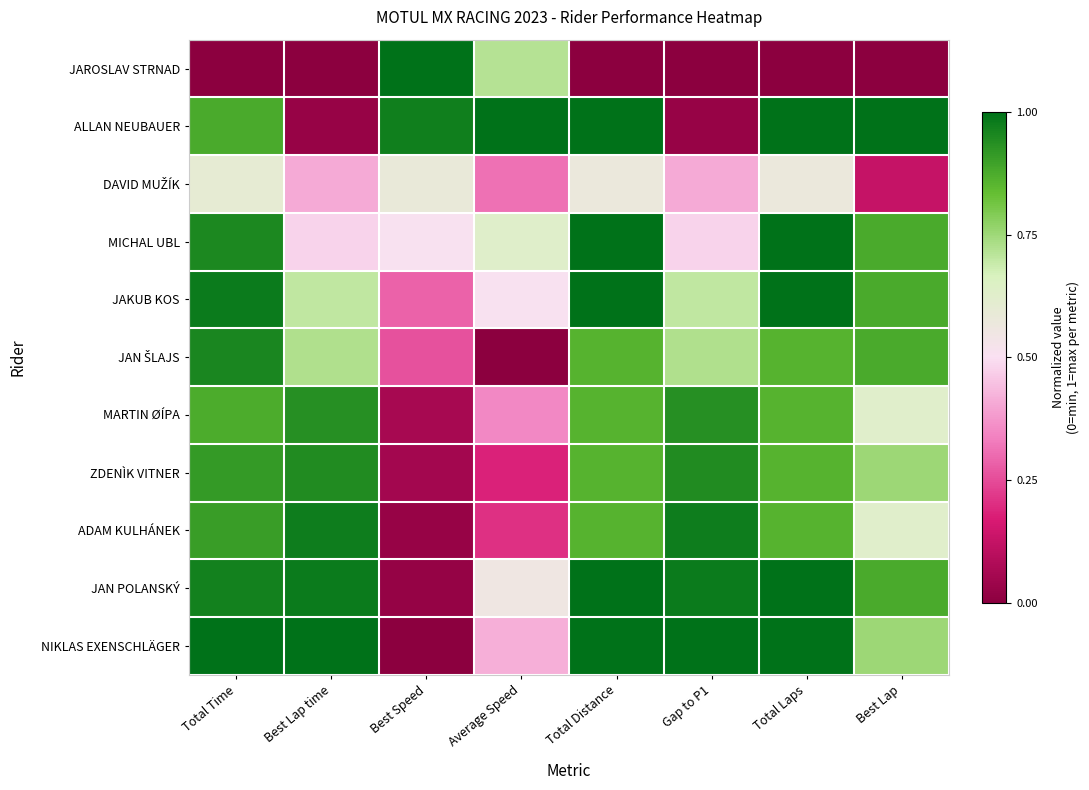

Rank the series by their maximum value, from lowest to highest.

DAVID MUŽÍK, MARTIN ØÍPA, ZDENÌK VITNER, JAN ŠLAJS, ADAM KULHÁNEK, JAROSLAV STRNAD, ALLAN NEUBAUER, MICHAL UBL, JAKUB KOS, JAN POLANSKÝ, NIKLAS EXENSCHLÄGER